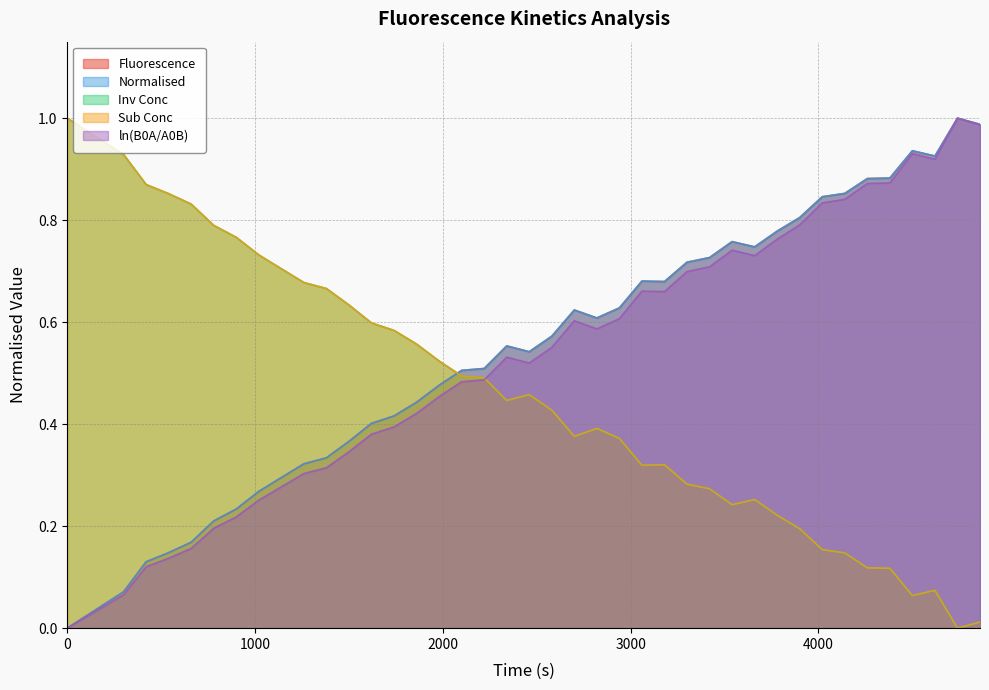

How many values in ln(B0A/A0B) are above zero?

39